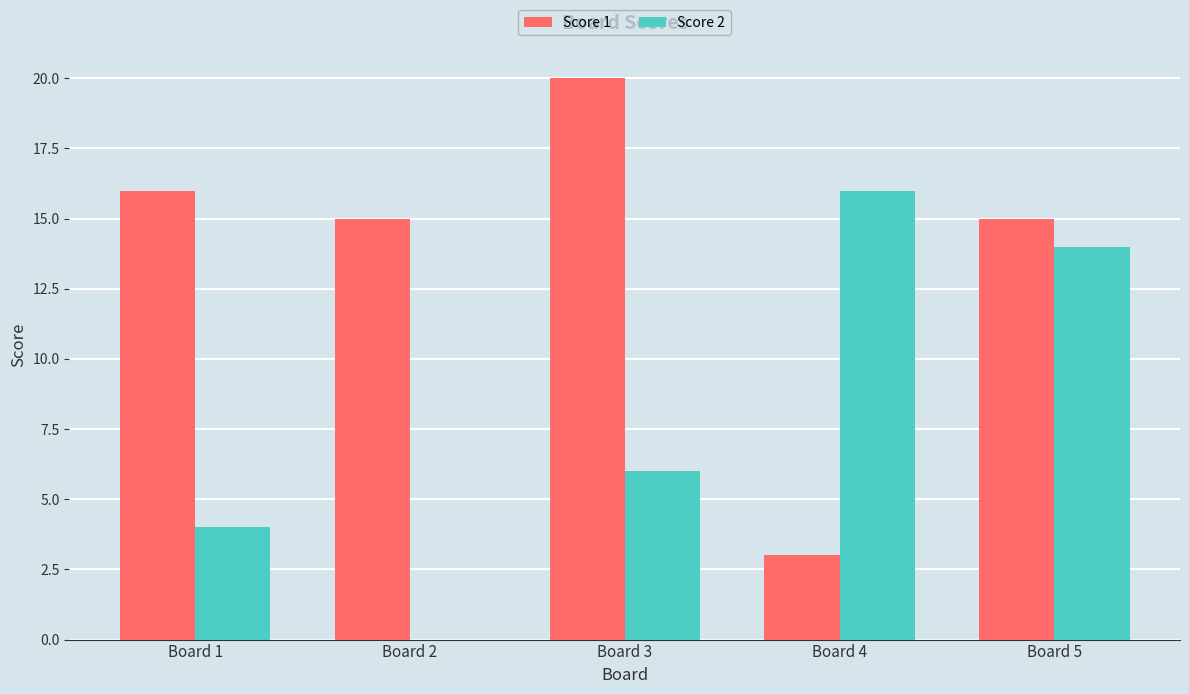

The value of Score 2 at Board 3 is 6. True or false?

True